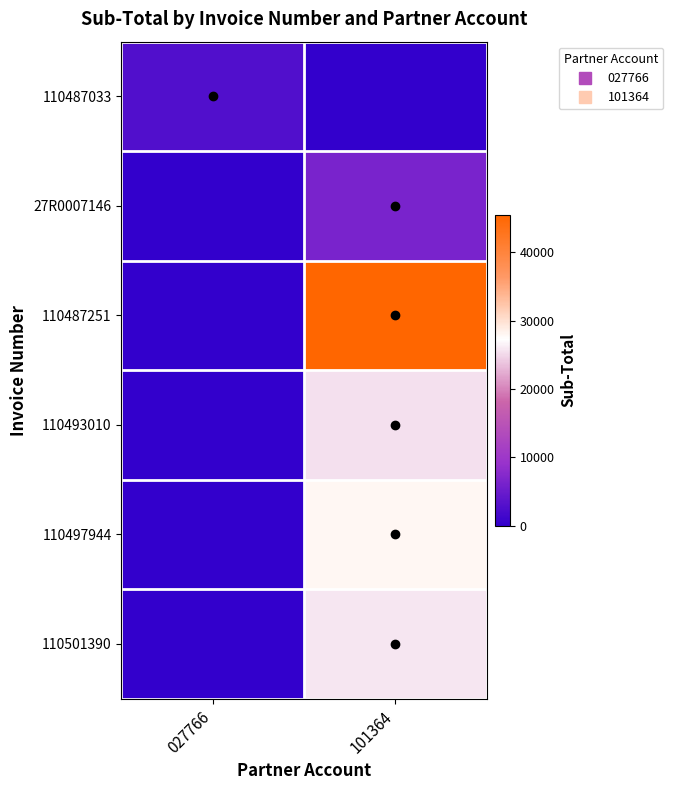

Reading right to left, transcribe all the data shown in this chart.

110487033: 101364=0.0	027766=2826.6
27R0007146: 101364=6313.7	027766=0.0
110487251: 101364=45488.9	027766=0.0
110493010: 101364=25522.7	027766=0.0
110497944: 101364=27995.0	027766=0.0
110501390: 101364=25891.9	027766=0.0